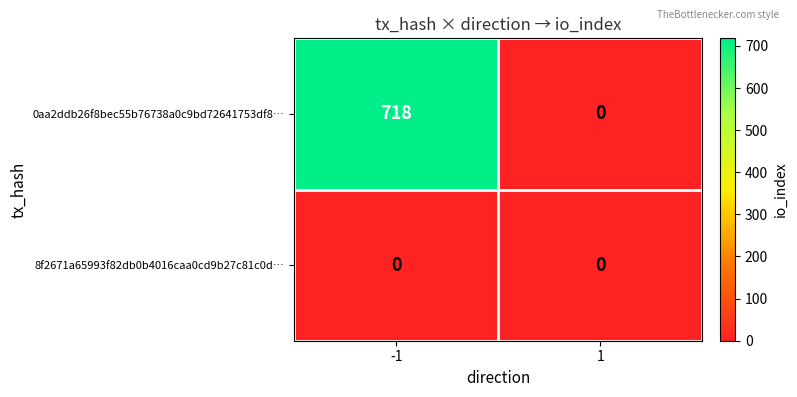

How many values in 0aa2ddb26f8bec55b76738a0c9bd72641753df8… are above zero?

1